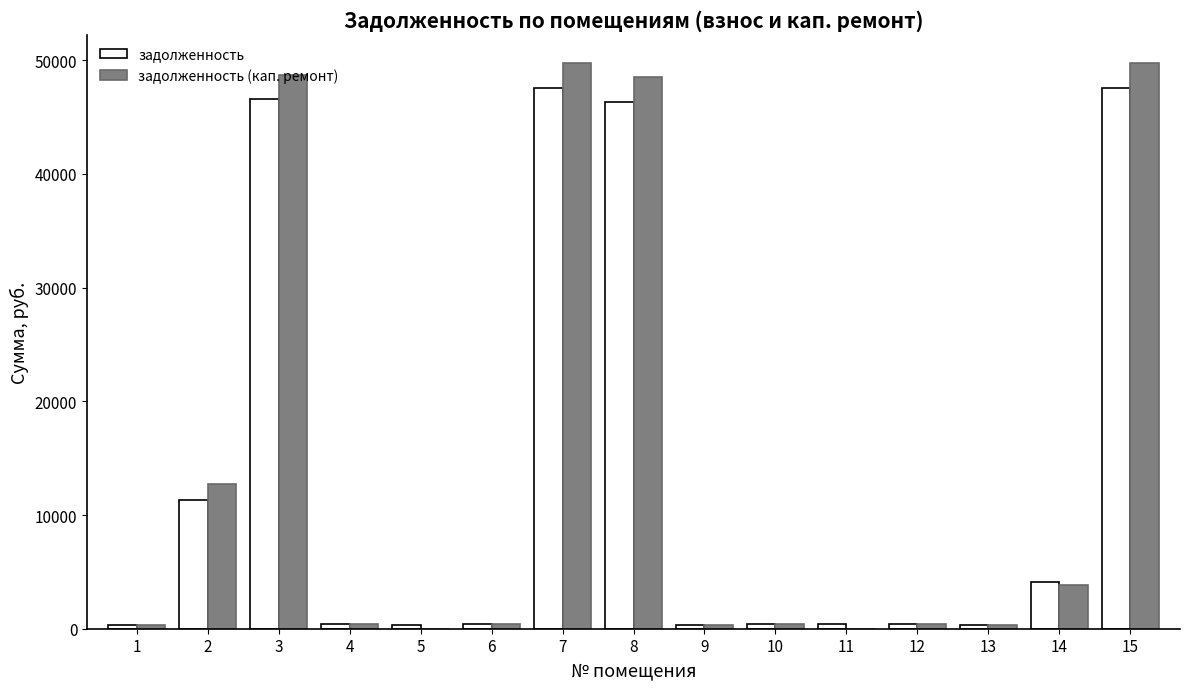

What is the maximum value for задолженность?

47541.9